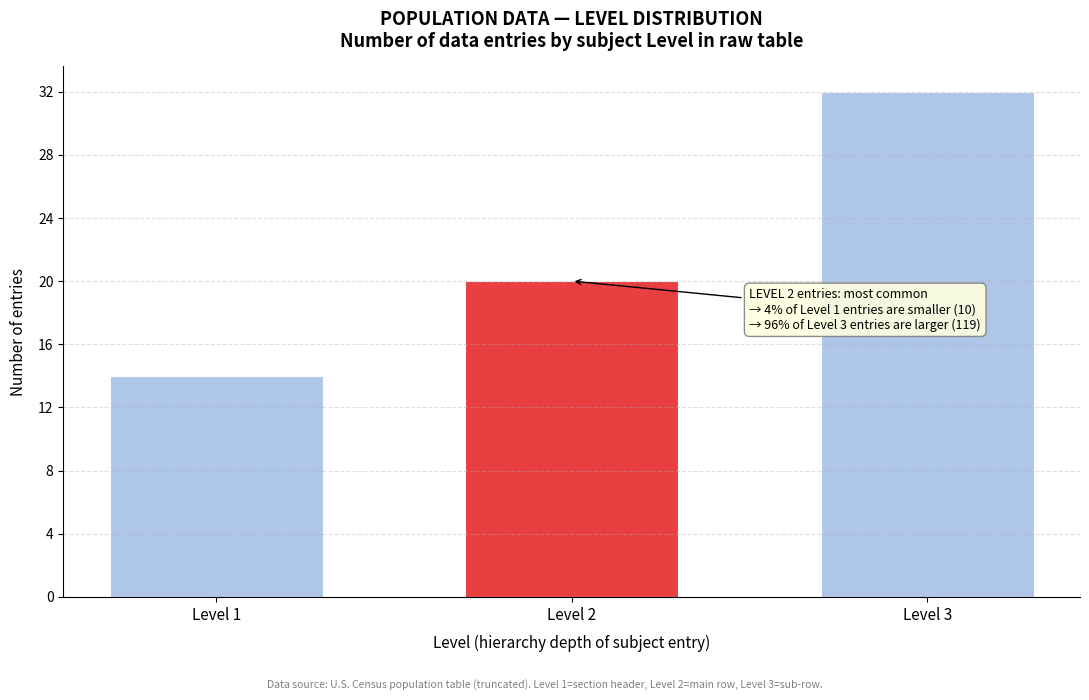

Reading left to right, what are all the values shown in this chart?

14	20	32